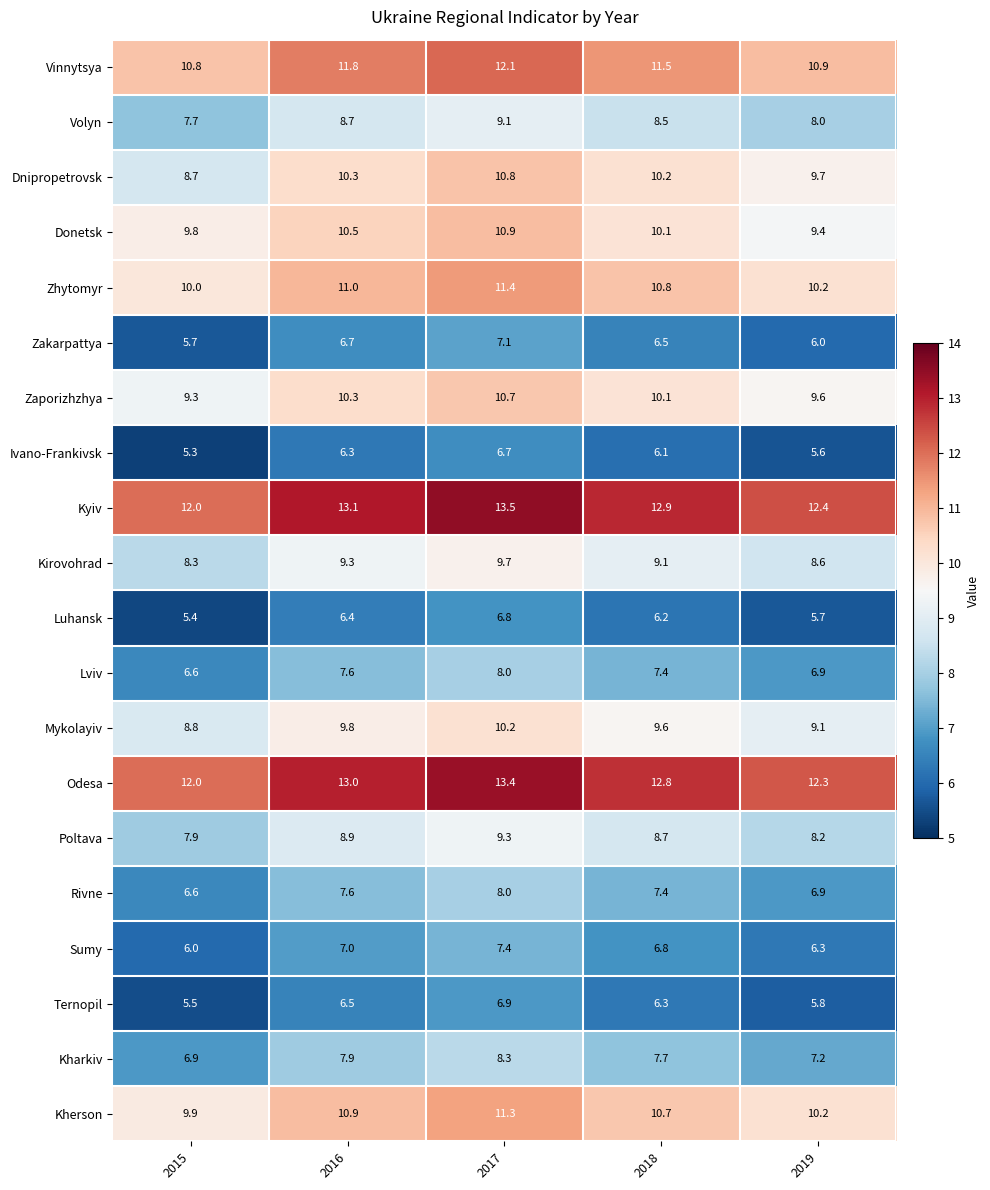

Count the number of data series in this chart.

20